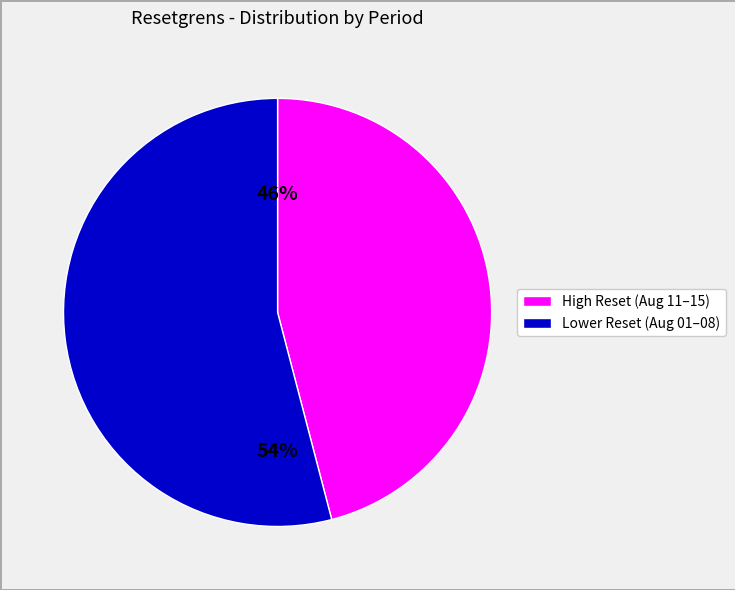

Does any single category account for the majority?

Yes